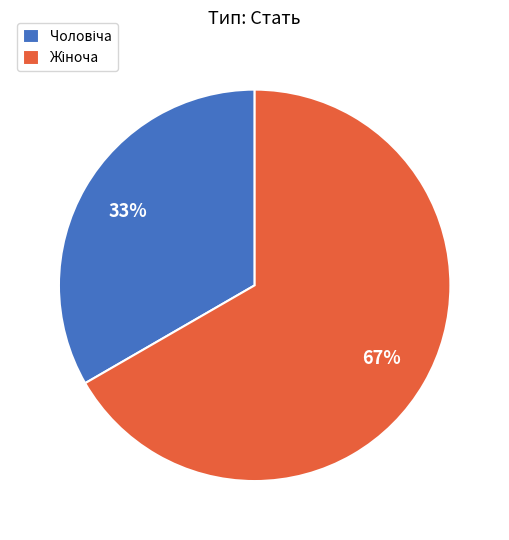

To the nearest percent, what is the average slice percentage?

50%